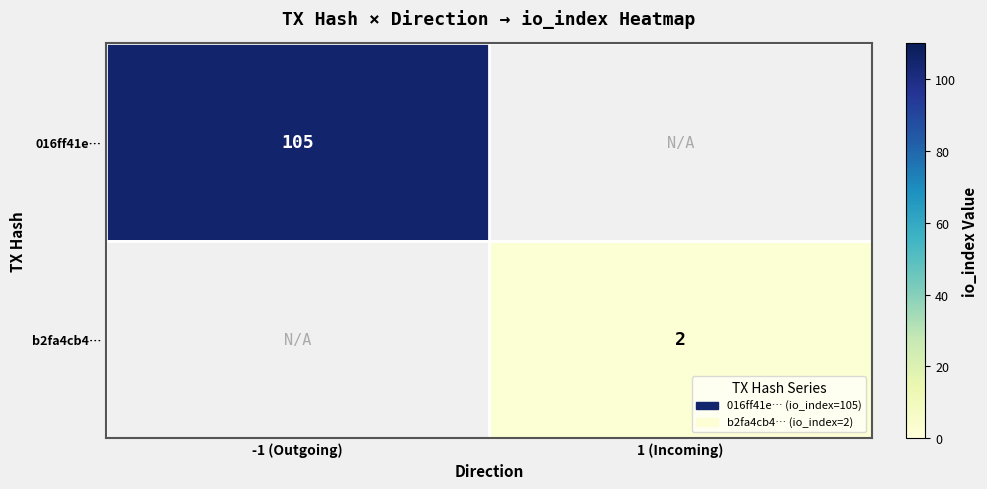

Which has a higher value, 1 (Incoming) or -1 (Outgoing)?

-1 (Outgoing)